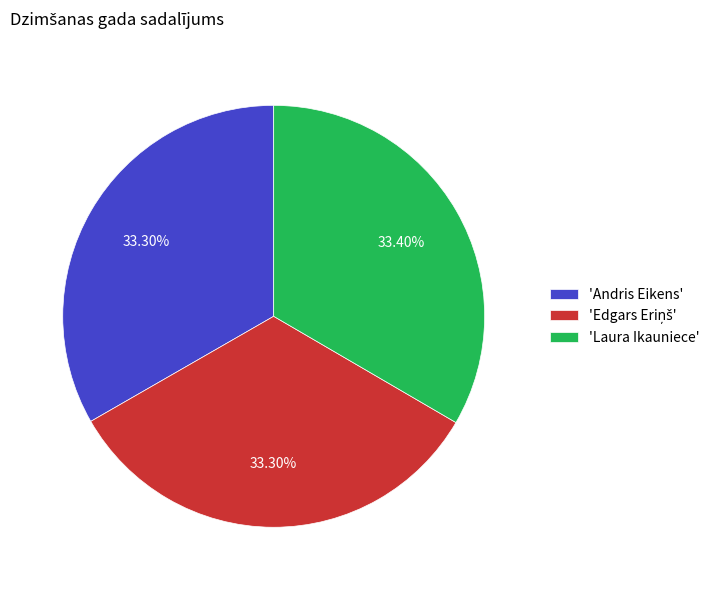

To the nearest percent, what is the average slice percentage?

33%